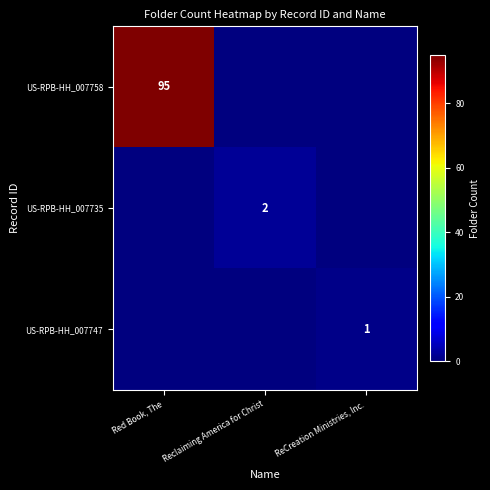

Is it true that US-RPB-HH_007747 equals 1 at ReCreation Ministries, Inc.?

True